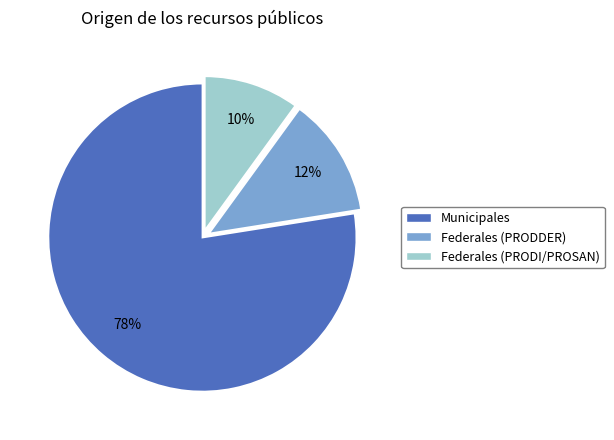

Does Municipales account for over 50% of the chart?

Yes